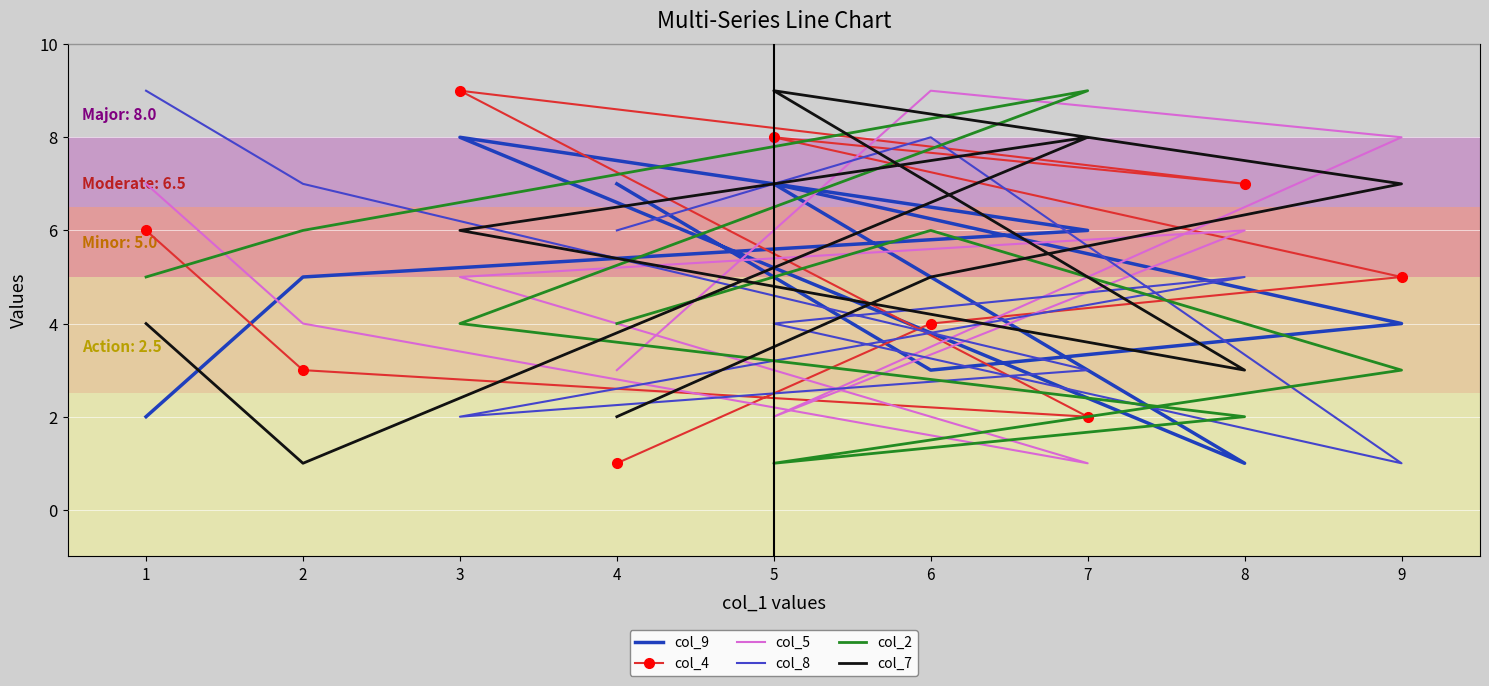

At which category does the chart reach its peak across all series?

3